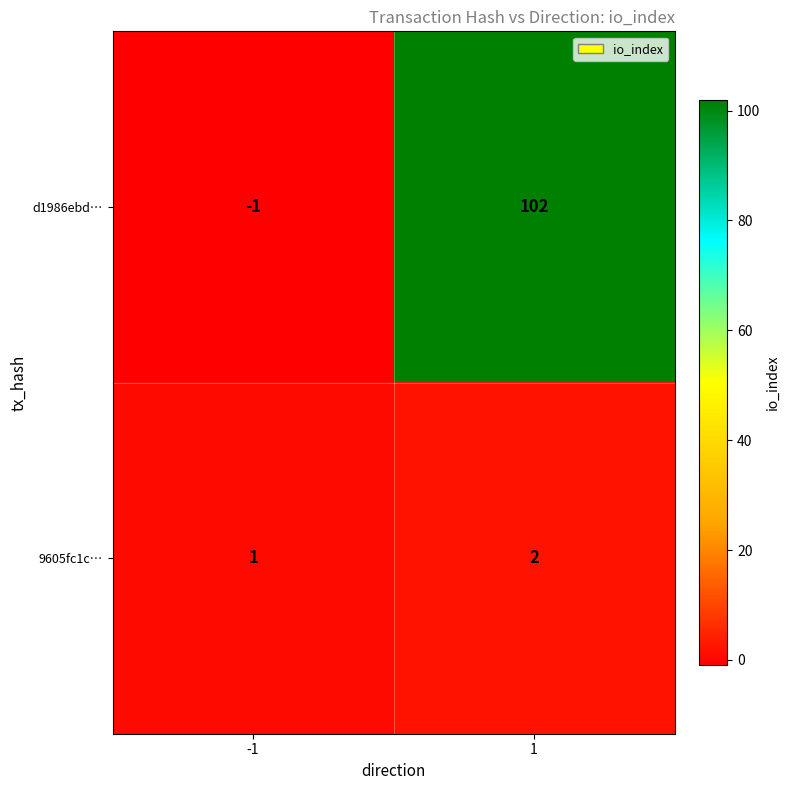

Read the d1986ebd… value at 1, to the nearest 50.

100